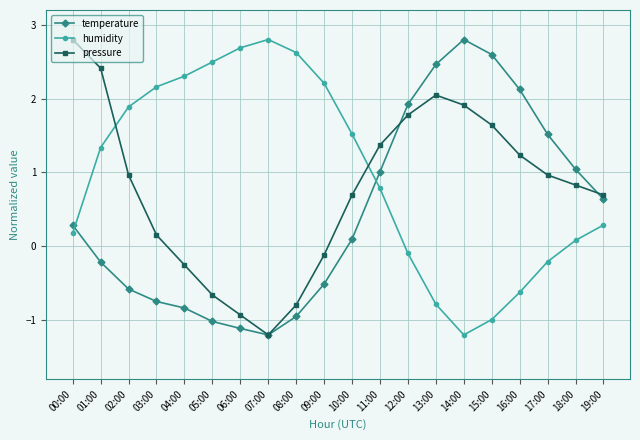

Reading right to left, extract all data points from this chart.

temperature: 19:00=0.6	18:00=1.0	17:00=1.5	16:00=2.1	15:00=2.6	14:00=2.8	13:00=2.5	12:00=1.9	11:00=1.0	10:00=0.1	09:00=-0.5	08:00=-0.9	07:00=-1.2	06:00=-1.1	05:00=-1.0	04:00=-0.8	03:00=-0.7	02:00=-0.6	01:00=-0.2	00:00=0.3
humidity: 19:00=0.3	18:00=0.1	17:00=-0.2	16:00=-0.6	15:00=-1.0	14:00=-1.2	13:00=-0.8	12:00=-0.1	11:00=0.8	10:00=1.5	09:00=2.2	08:00=2.6	07:00=2.8	06:00=2.7	05:00=2.5	04:00=2.3	03:00=2.2	02:00=1.9	01:00=1.3	00:00=0.2
pressure: 19:00=0.7	18:00=0.8	17:00=1.0	16:00=1.2	15:00=1.6	14:00=1.9	13:00=2.0	12:00=1.8	11:00=1.4	10:00=0.7	09:00=-0.1	08:00=-0.8	07:00=-1.2	06:00=-0.9	05:00=-0.7	04:00=-0.3	03:00=0.2	02:00=1.0	01:00=2.4	00:00=2.8